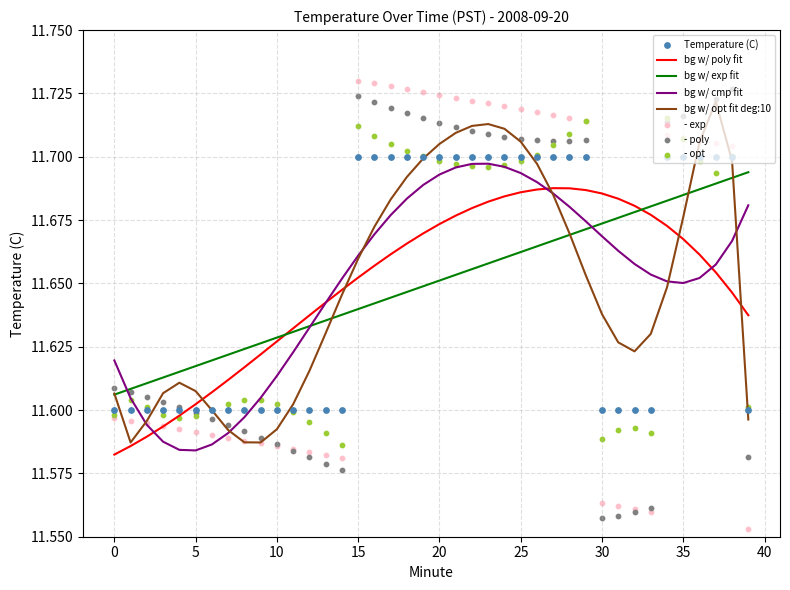

What is the change in value from 7 to 25?

+0.1